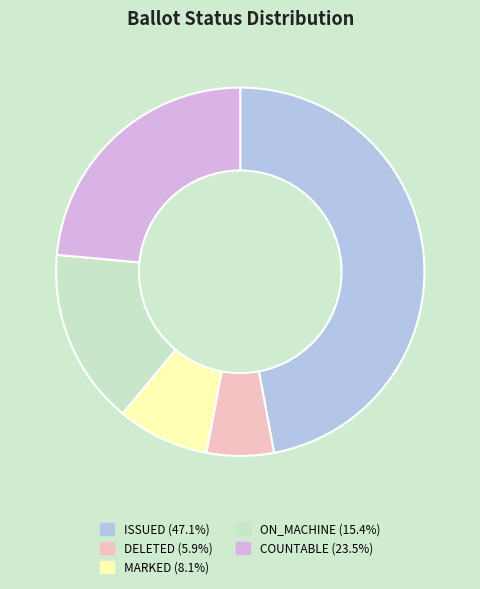

Which slice is the largest?

ISSUED